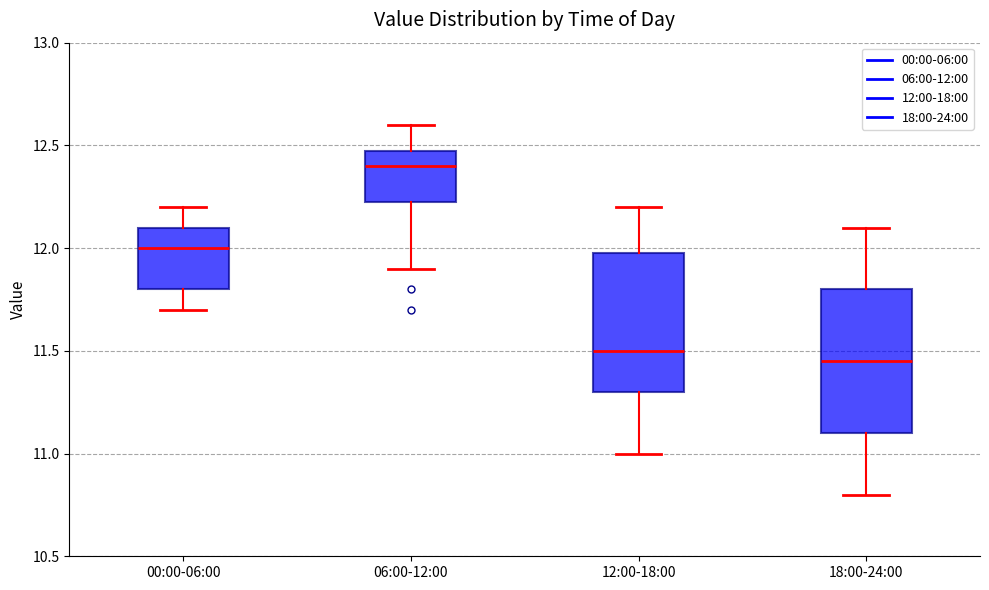

Which box's median line is the lowest?

18:00-24:00